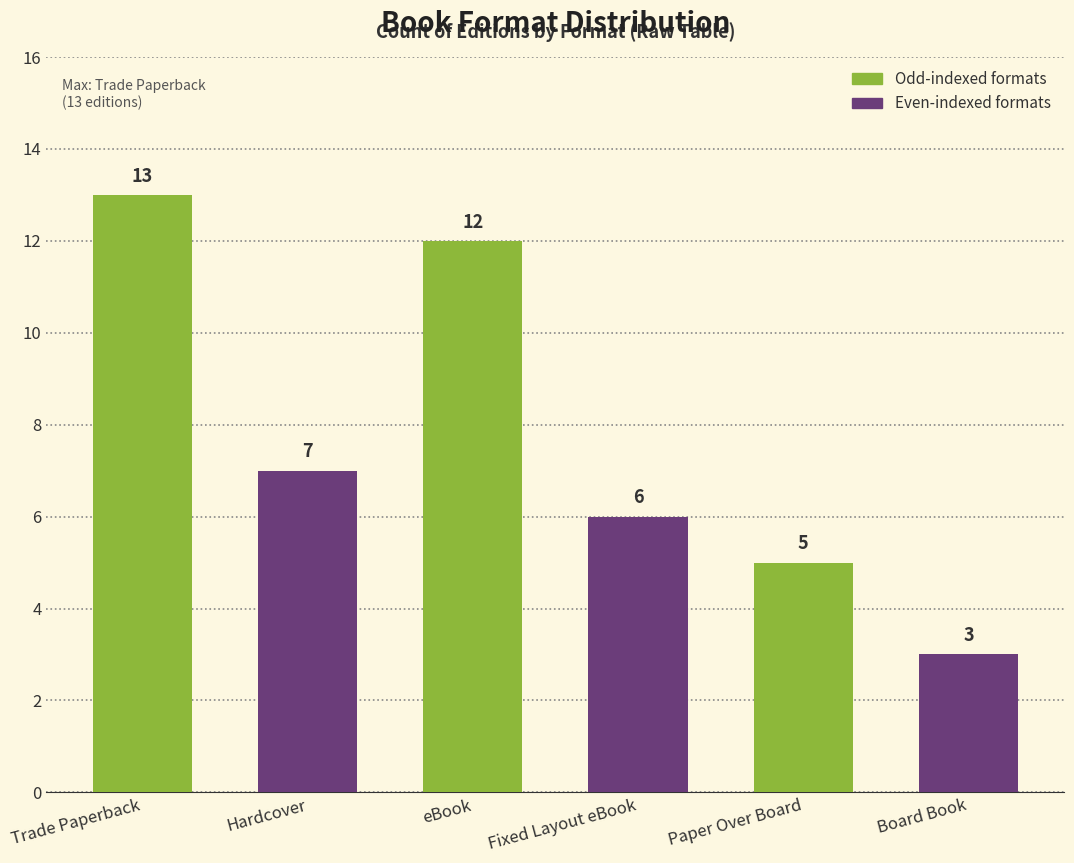

The chart shows a value of 9 at Trade Paperback. True or false?

False